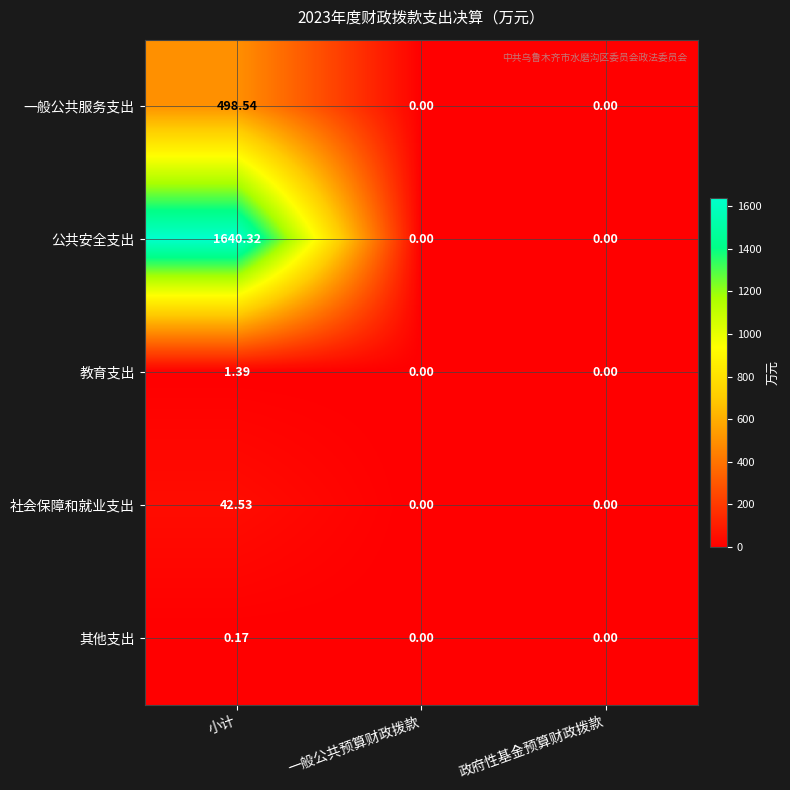

At which category does the chart reach its peak across all series?

小计